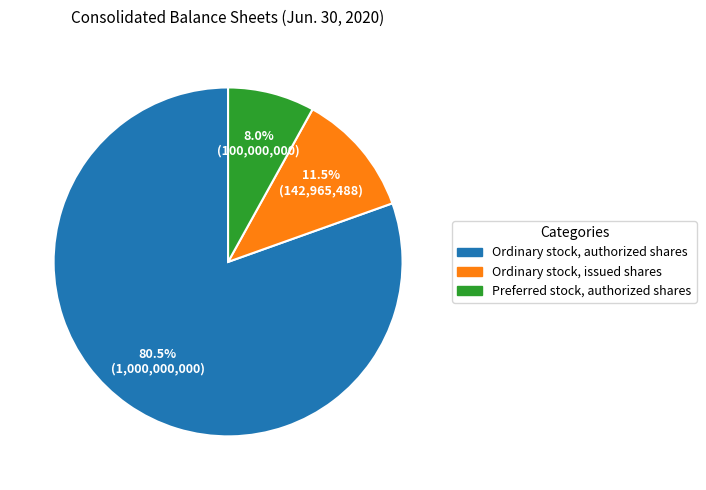

How many slices are in this pie chart?

3